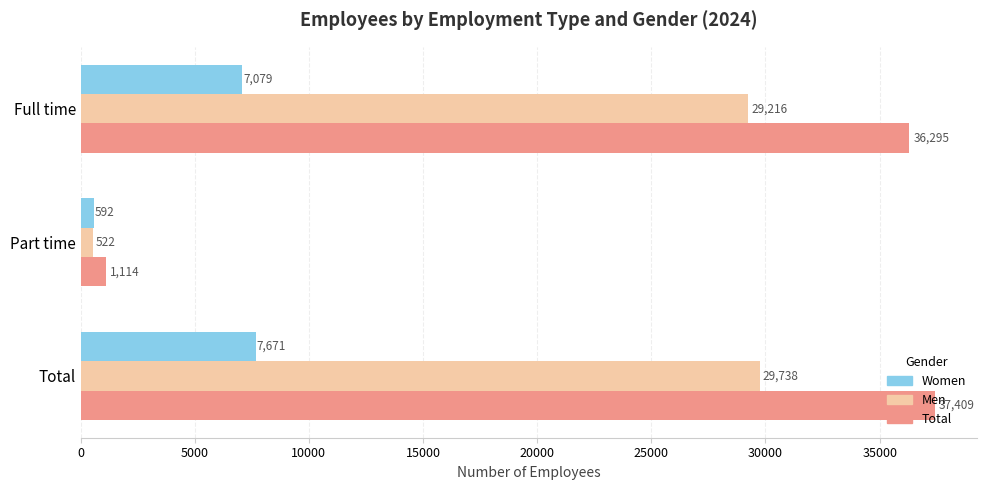

What is the average value of the Women series?

5114